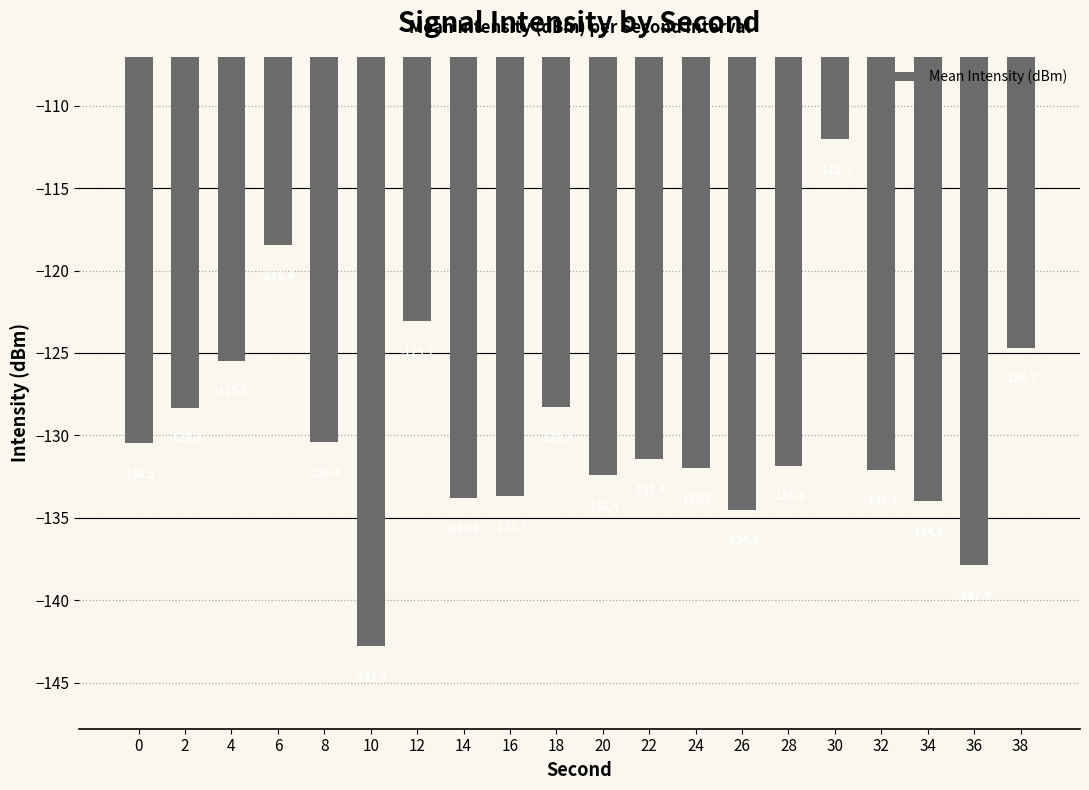

Reading left to right, transcribe all the data shown in this chart.

0=-130.5	2=-128.3	4=-125.5	6=-118.4	8=-130.4	10=-142.8	12=-123.1	14=-133.8	16=-133.7	18=-128.3	20=-132.4	22=-131.4	24=-132.0	26=-134.5	28=-131.8	30=-112.0	32=-132.1	34=-134.0	36=-137.9	38=-124.7